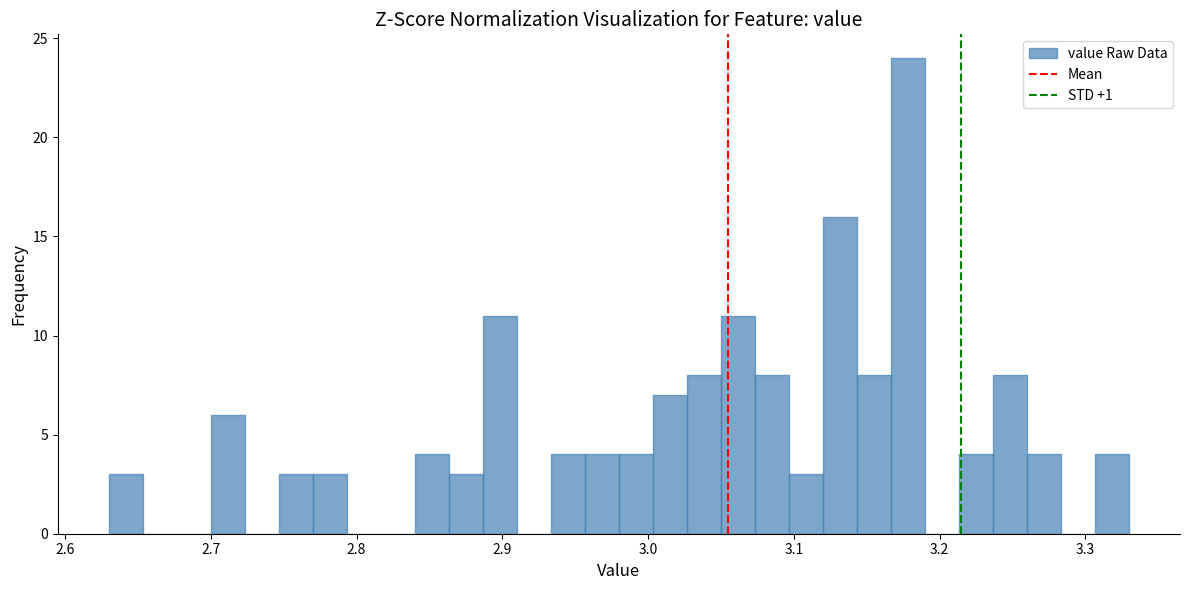

Read against the x-axis, roughly where is the centre of the tallest bar?

3.18